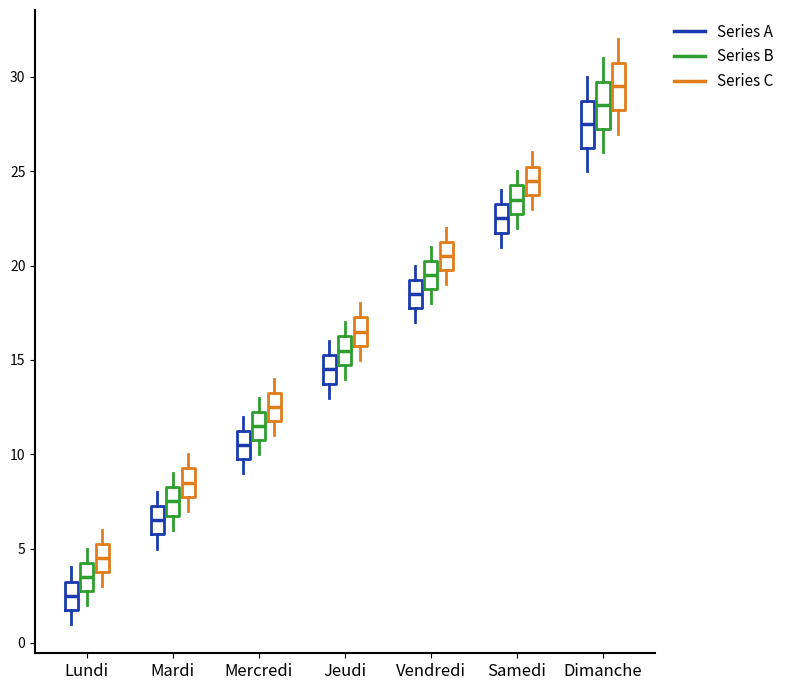

Where is the upper edge of the box for Mercredi (Series C) on the y-axis? The values are not printed on the chart, so give them approximately, as read against the axis.

13.5